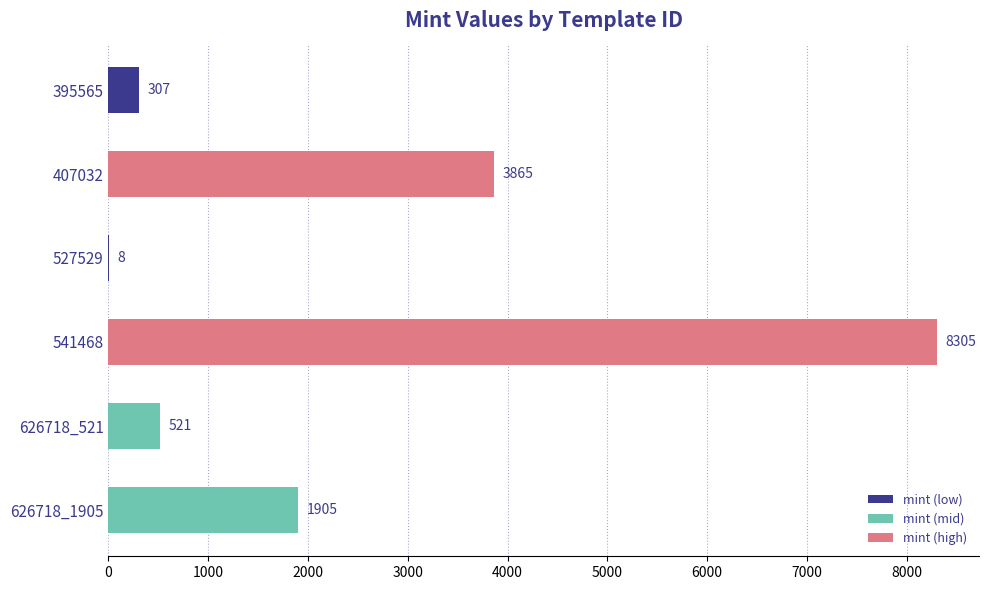

Is it true that the value at 527529 is 8?

True